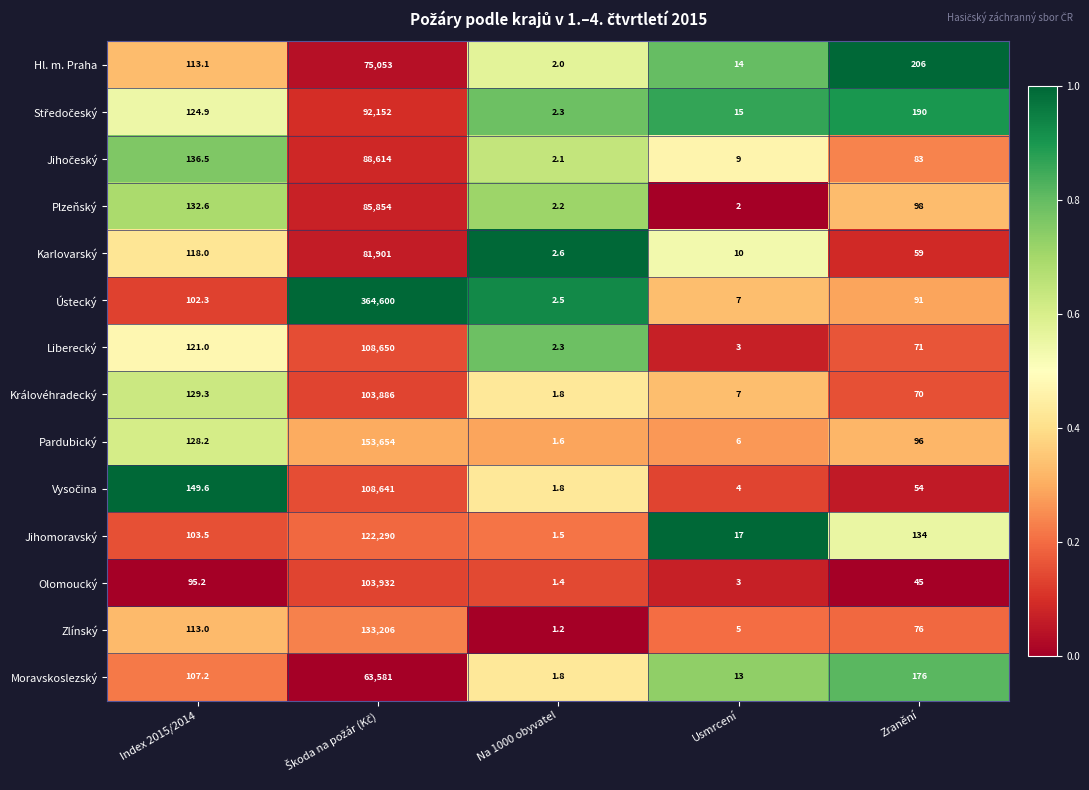

What is the total value across all series at Zranění?

1449.0